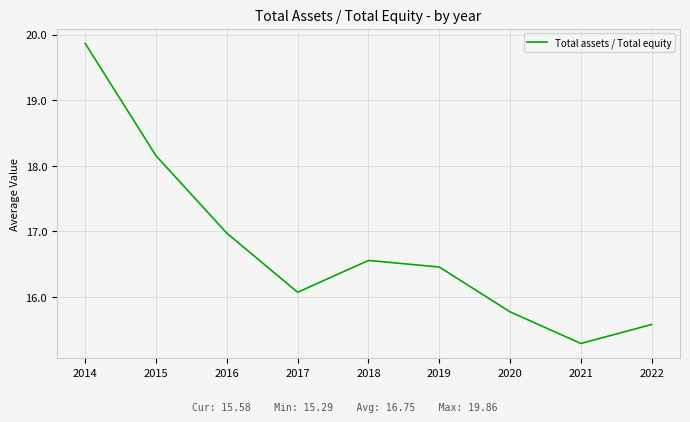

What is the difference between the values at 2020 and 2019?

0.7